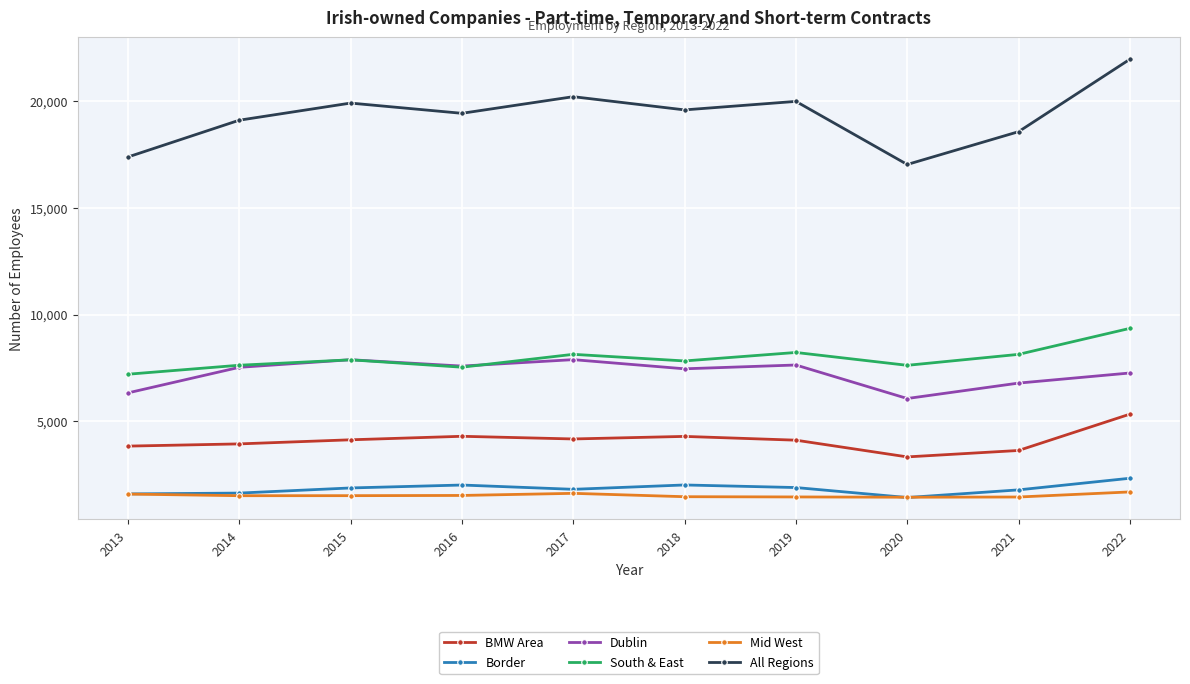

Which series has the largest range (max minus min)?

All Regions